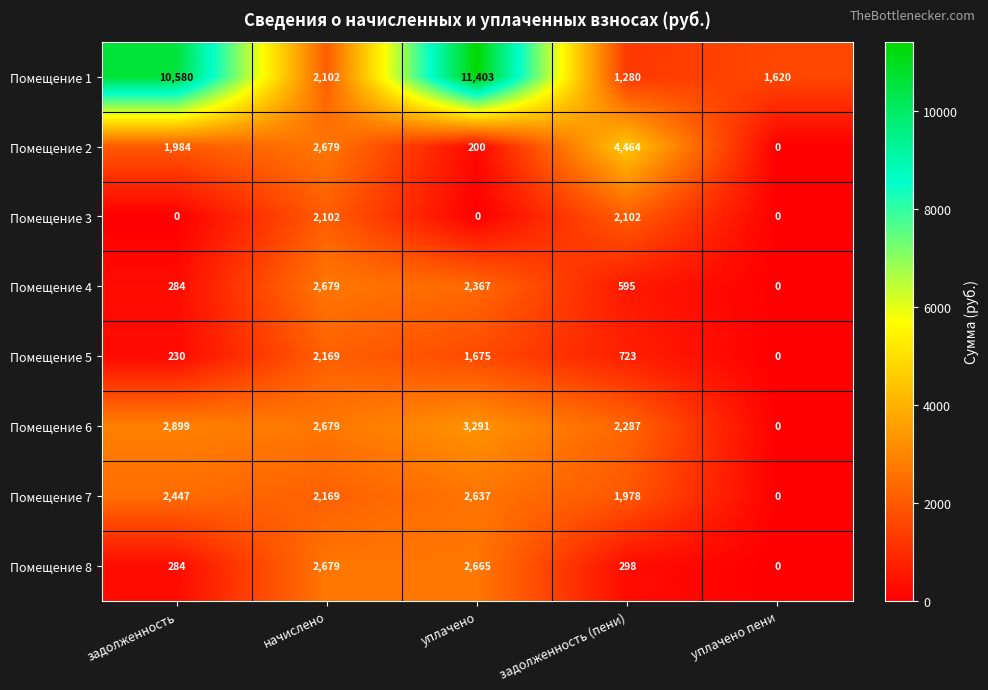

What is the total value across all series at уплачено пени?

1620